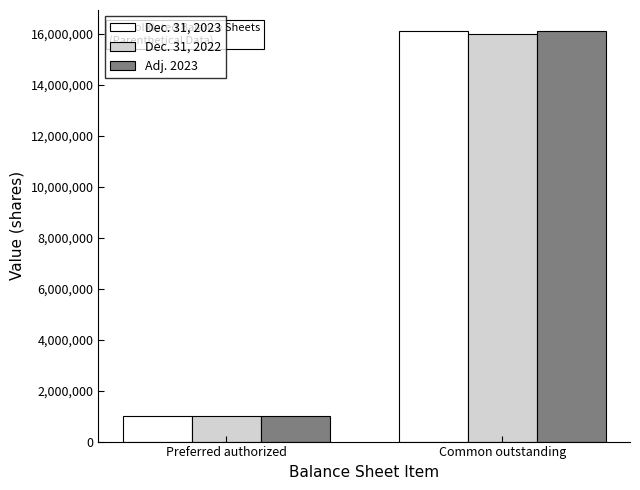

What is the sum of all Adj. 2023 values?

17117099.2